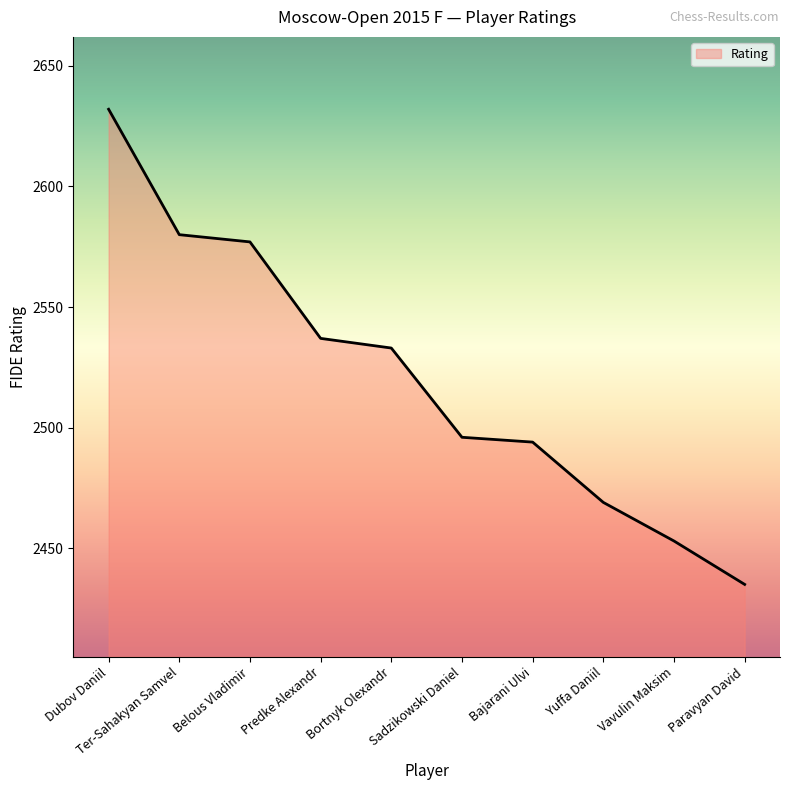

Does the chart have visible grid lines?

No